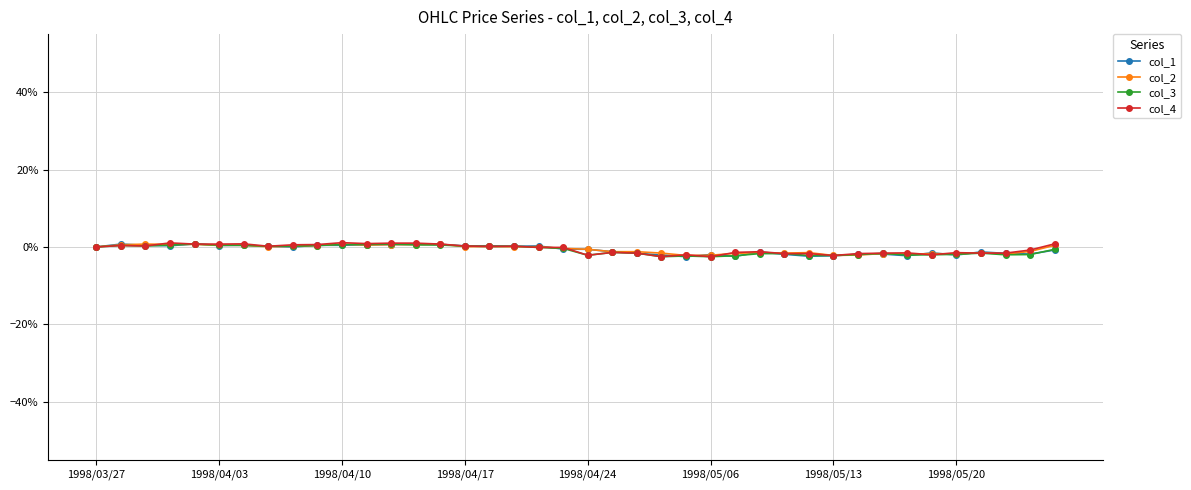

True or false: col_2 has more than 1 points higher than both neighbors.

True